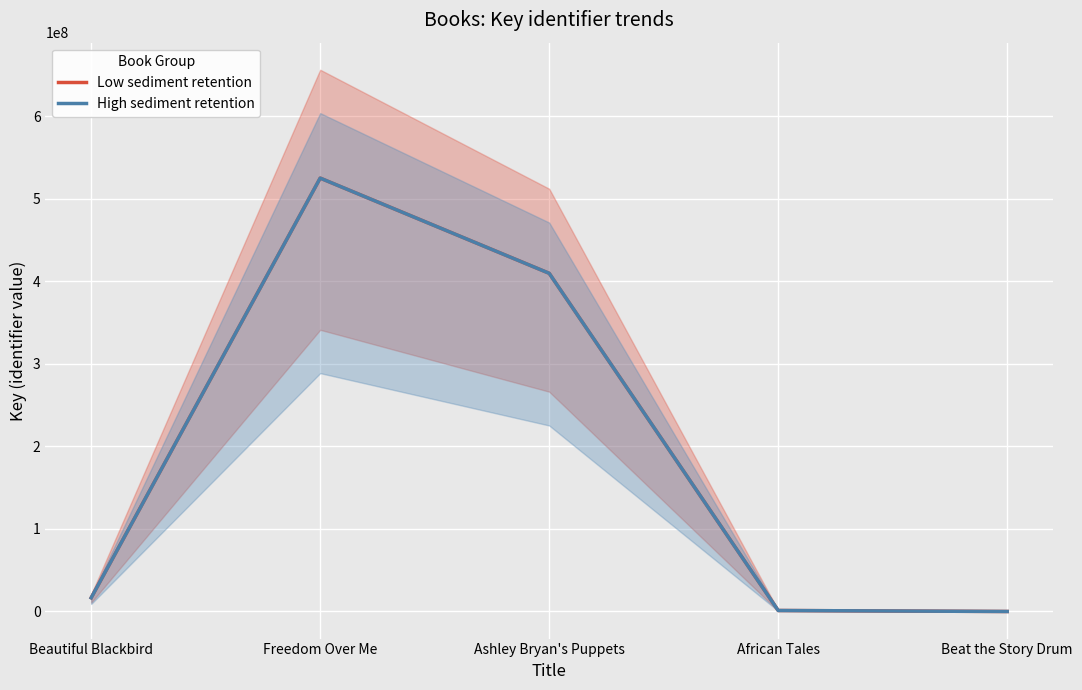

What is the total value across all series at Freedom Over Me?

1049821610